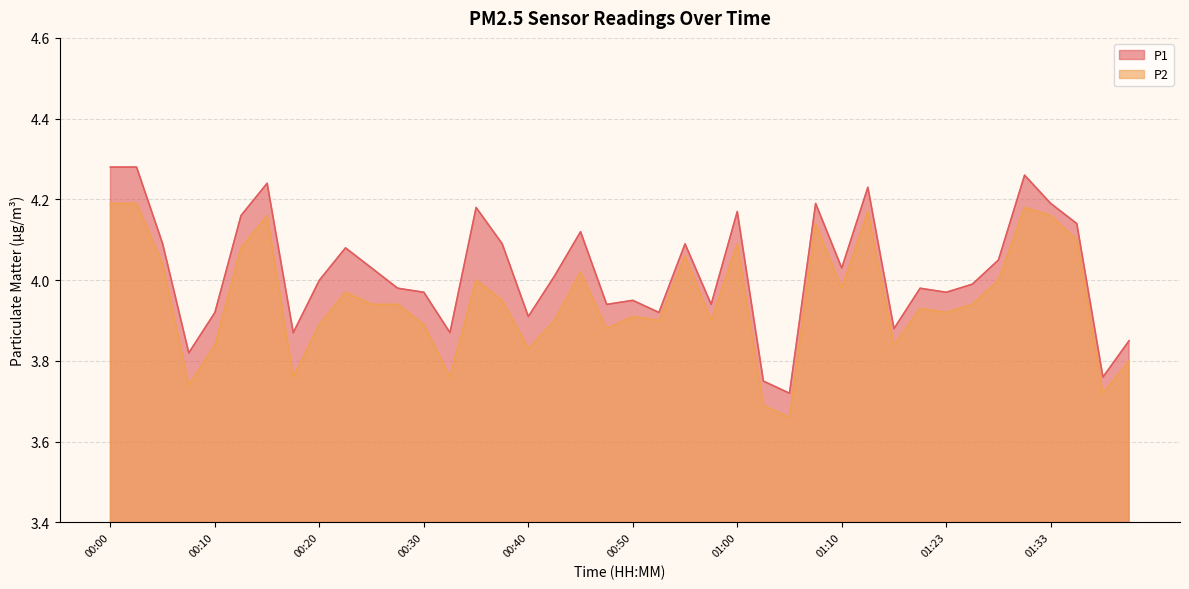

Rank the categories by P1 value from highest to lowest.

00:00, 00:03, 01:31, 00:15, 01:12, 01:08, 01:33, 00:35, 01:00, 00:13, 01:36, 00:45, 00:05, 00:37, 00:55, 00:22, 01:28, 00:25, 01:10, 00:42, 00:20, 01:26, 00:27, 01:17, 00:30, 01:23, 00:50, 00:48, 00:58, 00:10, 00:53, 00:40, 01:15, 00:18, 00:32, 01:41, 00:08, 01:38, 01:03, 01:05